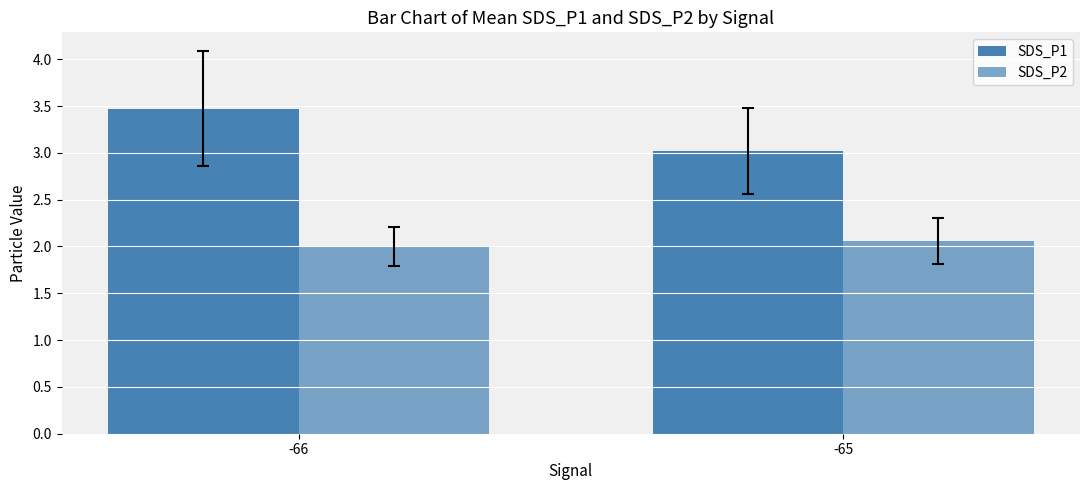

Are the bars grouped side by side (vs. stacked)?

Yes